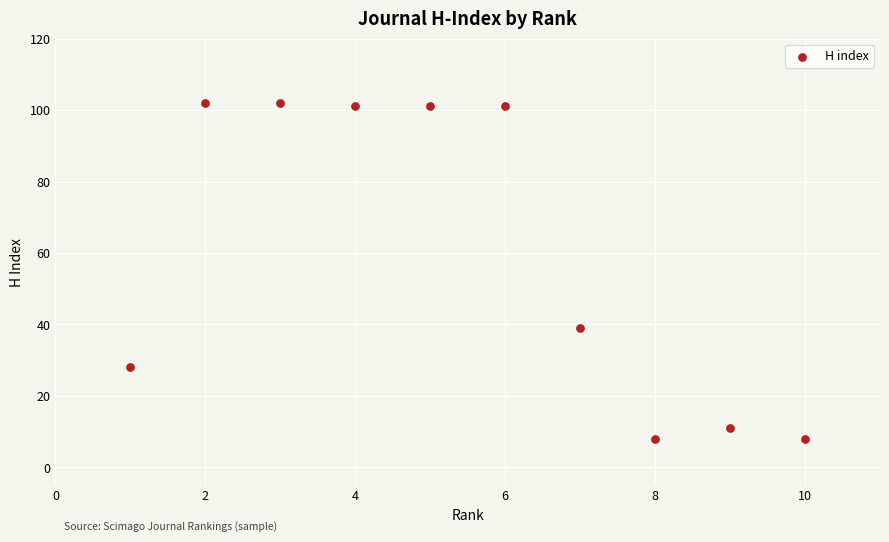

What Y value in the scatter plot is closest to 55?

39